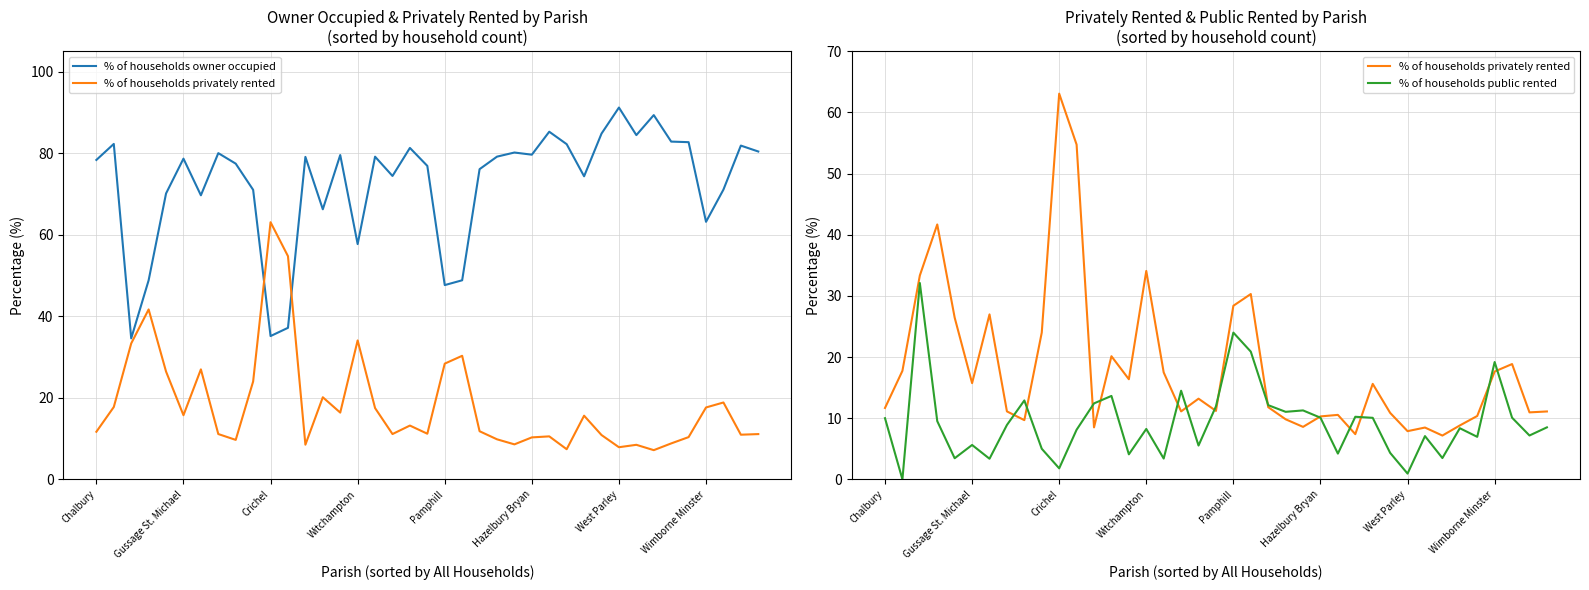

True or false: % of households owner occupied and % of households public rented intersect in this chart.

False